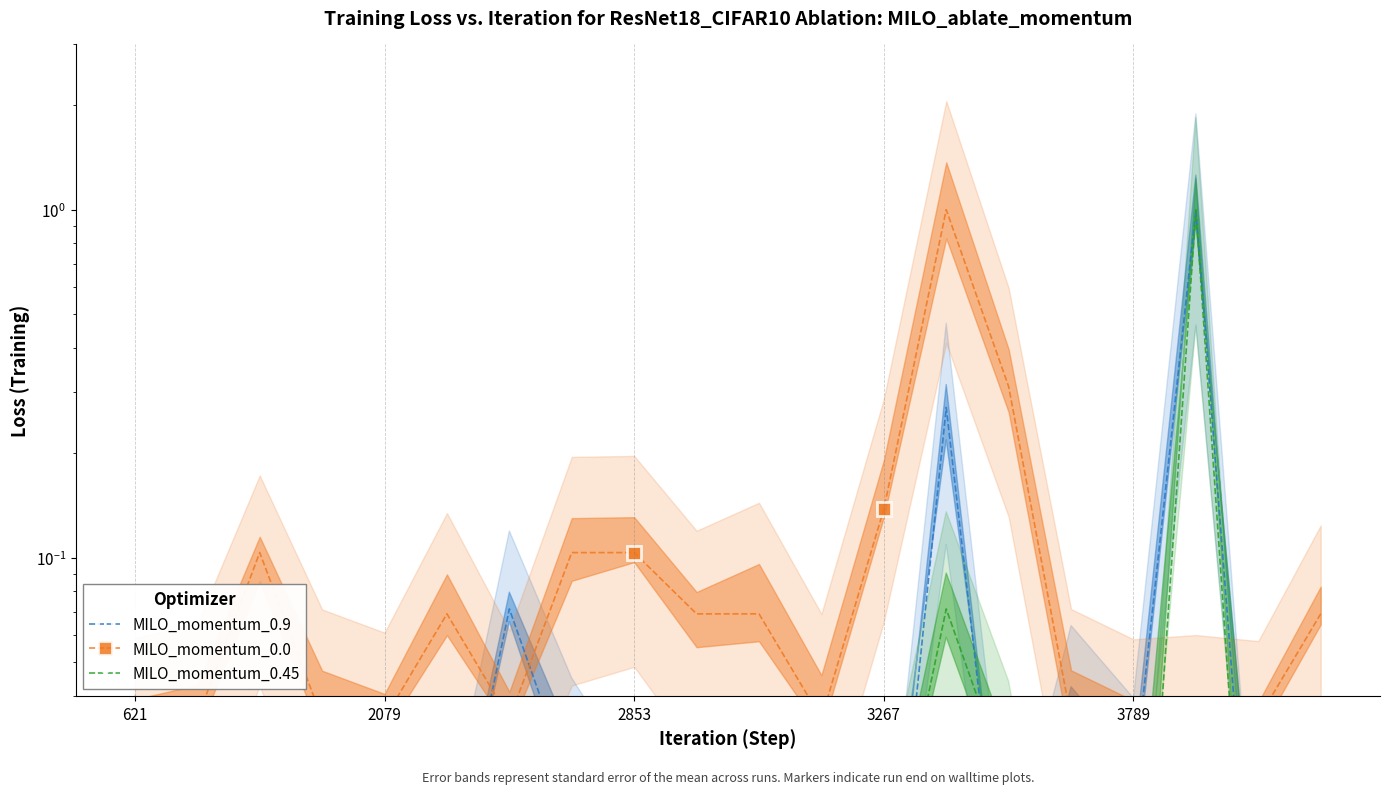

What is the difference between the second highest and second lowest values in the MILO_momentum_0.0 series?

0.3